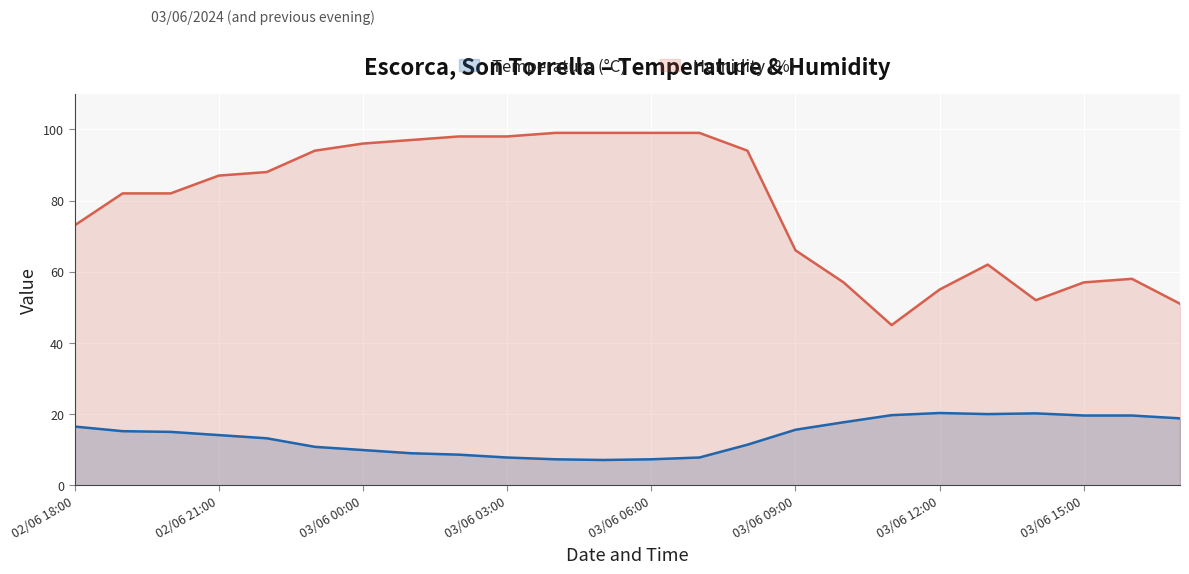

Where is the first local minimum for Temperature (°C)?

03/06 05:00